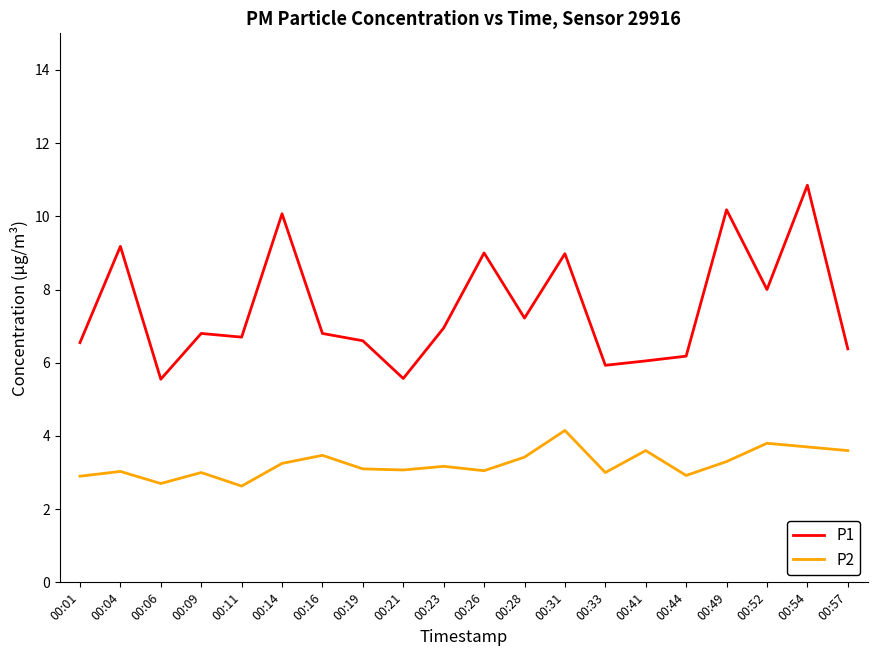

What is the spread (max minus min) of values at 00:49?

6.9